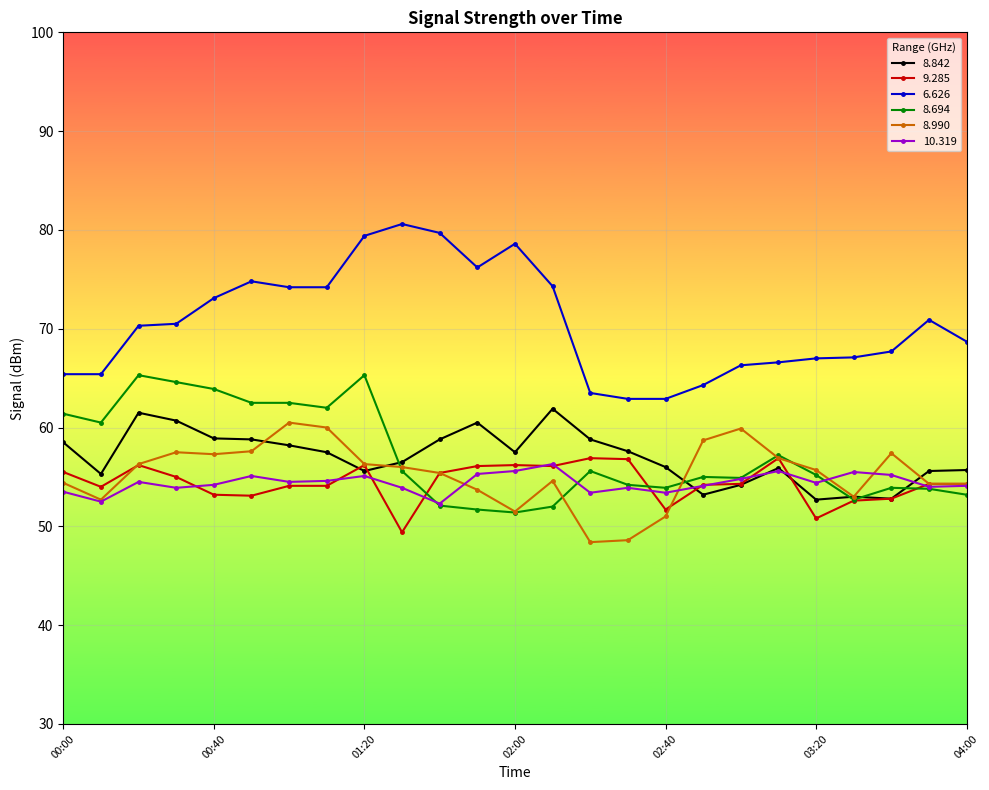

Which series has the largest total across all categories?

6.626